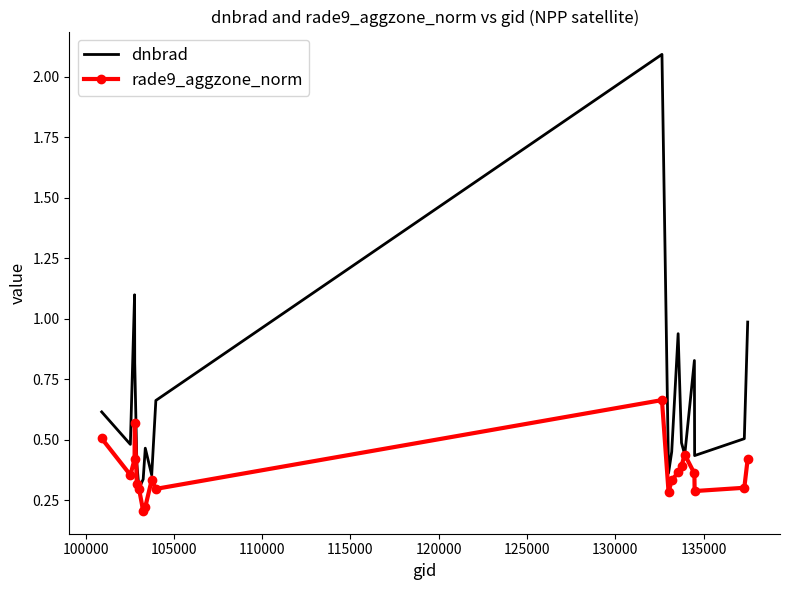

Rank the series by their maximum value, from highest to lowest.

dnbrad, rade9_aggzone_norm